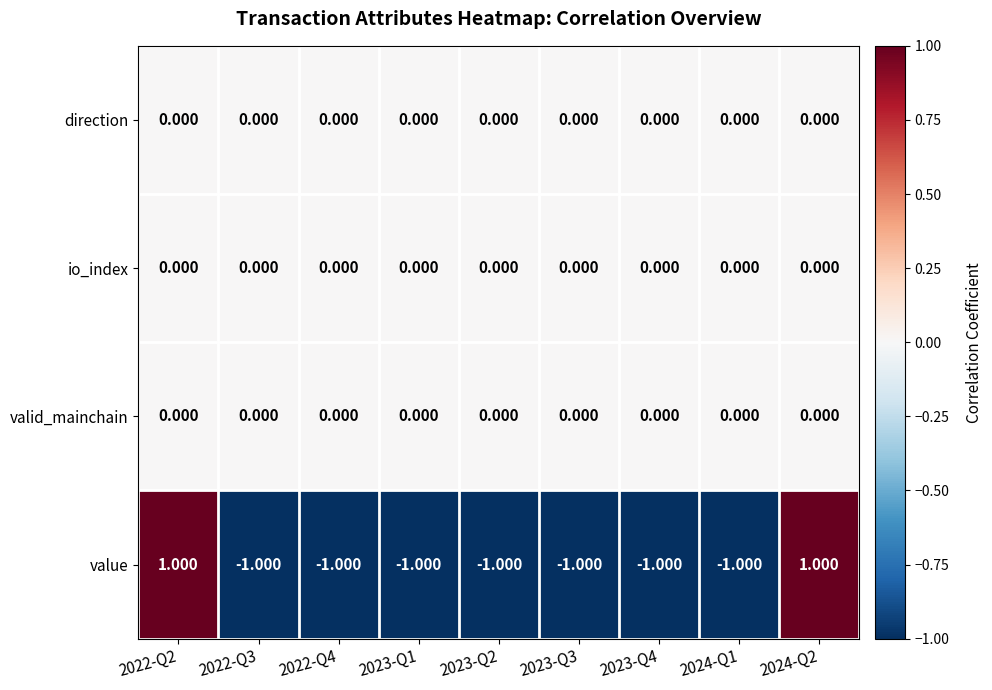

How many series are shown in this chart?

4